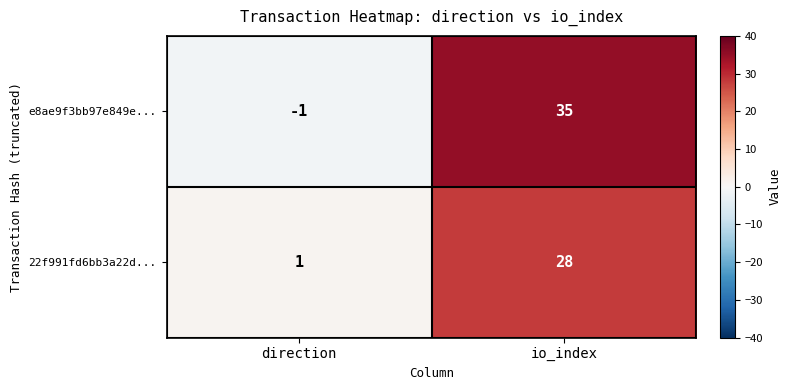

Which series has the widest spread of values?

e8ae9f3bb97e849e...